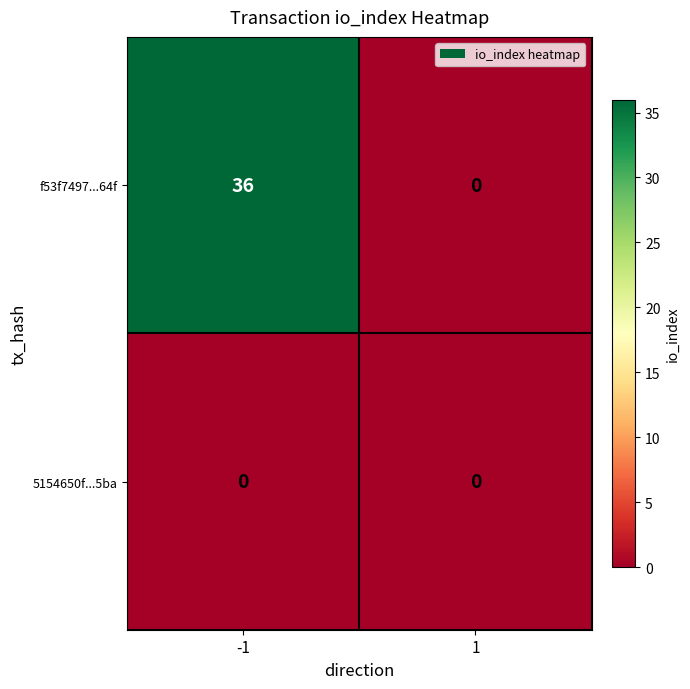

The f53f7497...64f series shows 11 at 1. True or false?

False